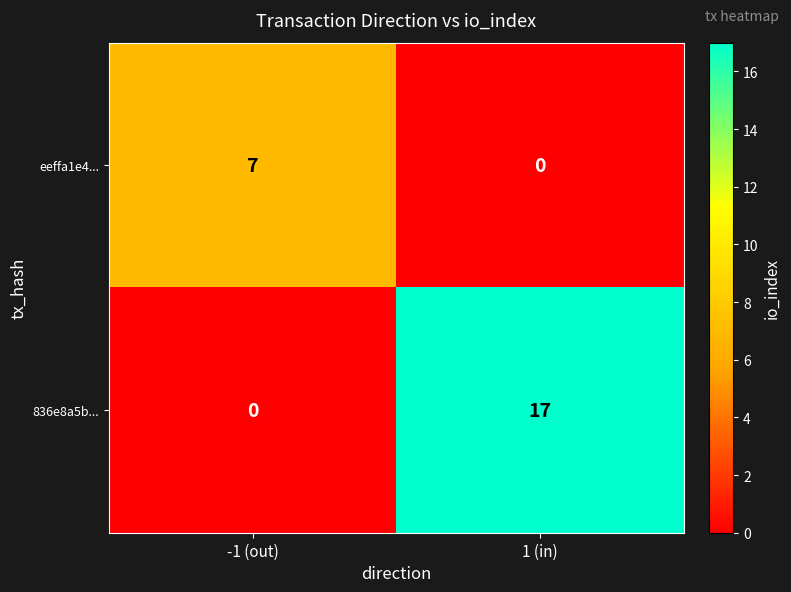

Which category has the highest value in the eeffa1e4... series?

-1 (out)